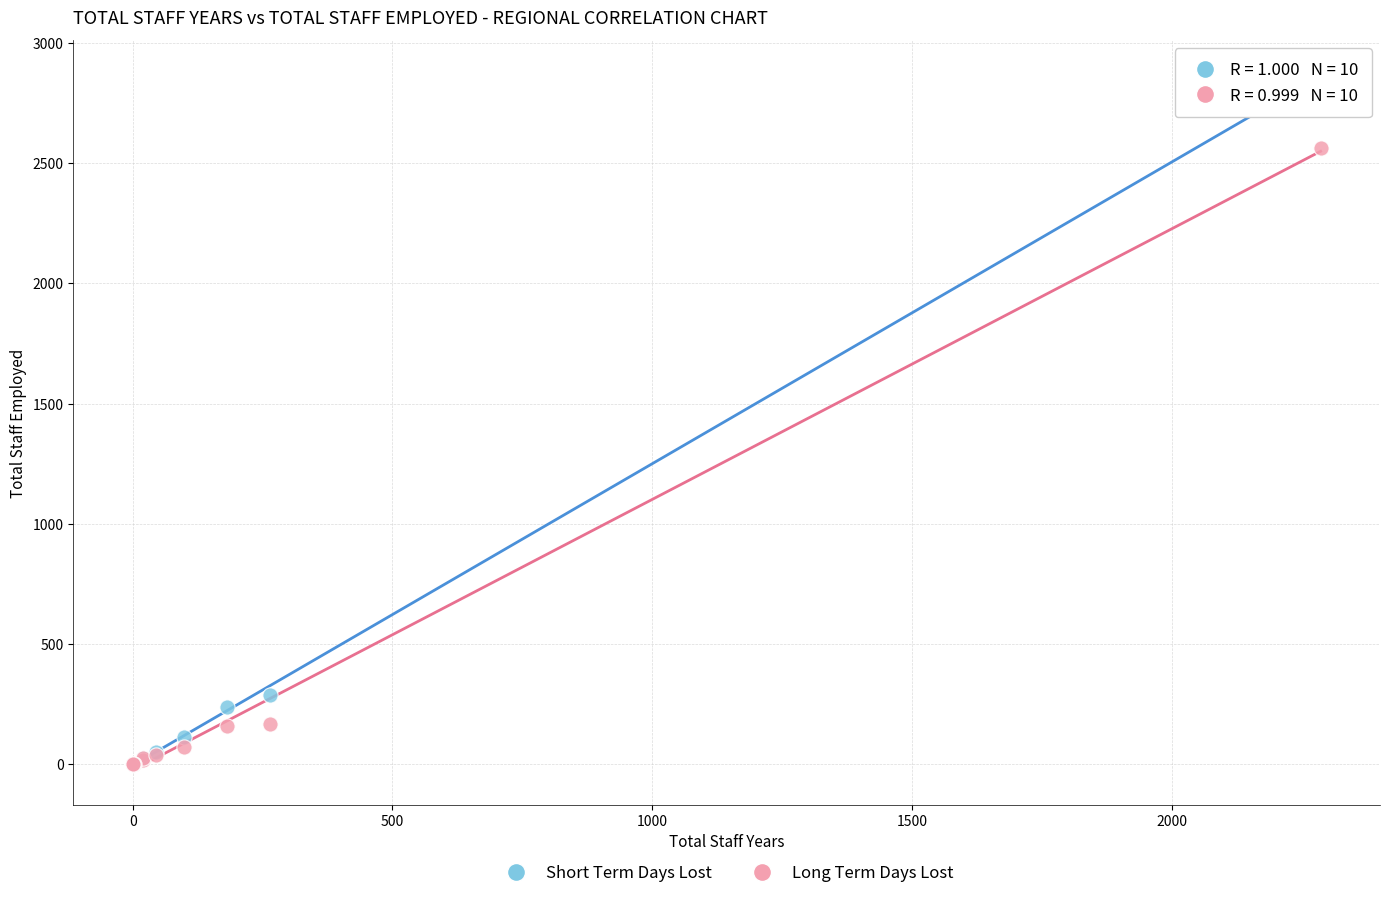

Which series has the widest spread of Y values?

Short Term Days Lost